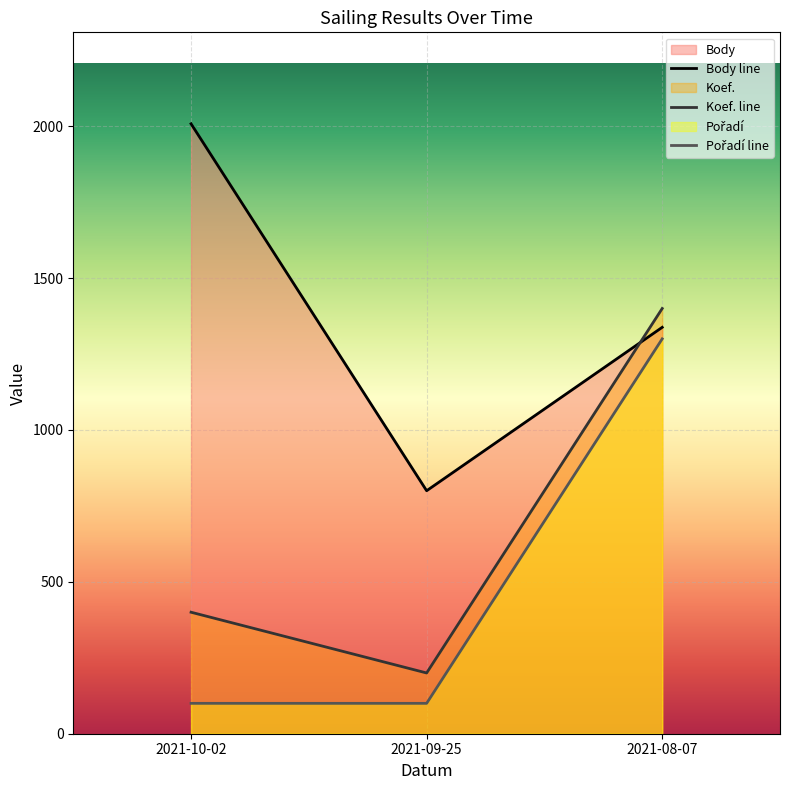

What is the label of the 3rd point from the left?

2021-08-07